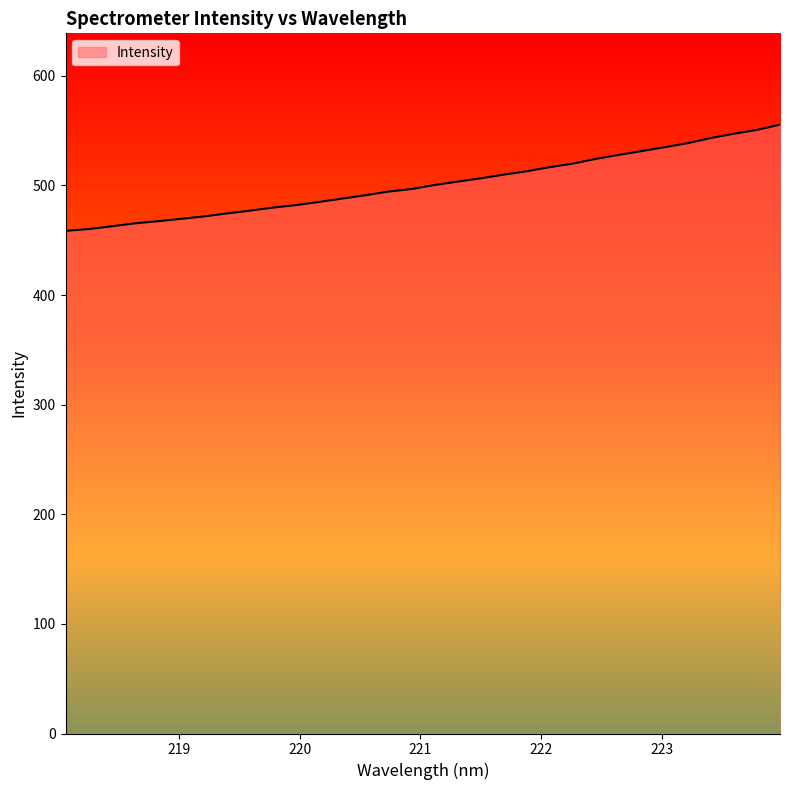

What is the smallest value displayed?

458.5